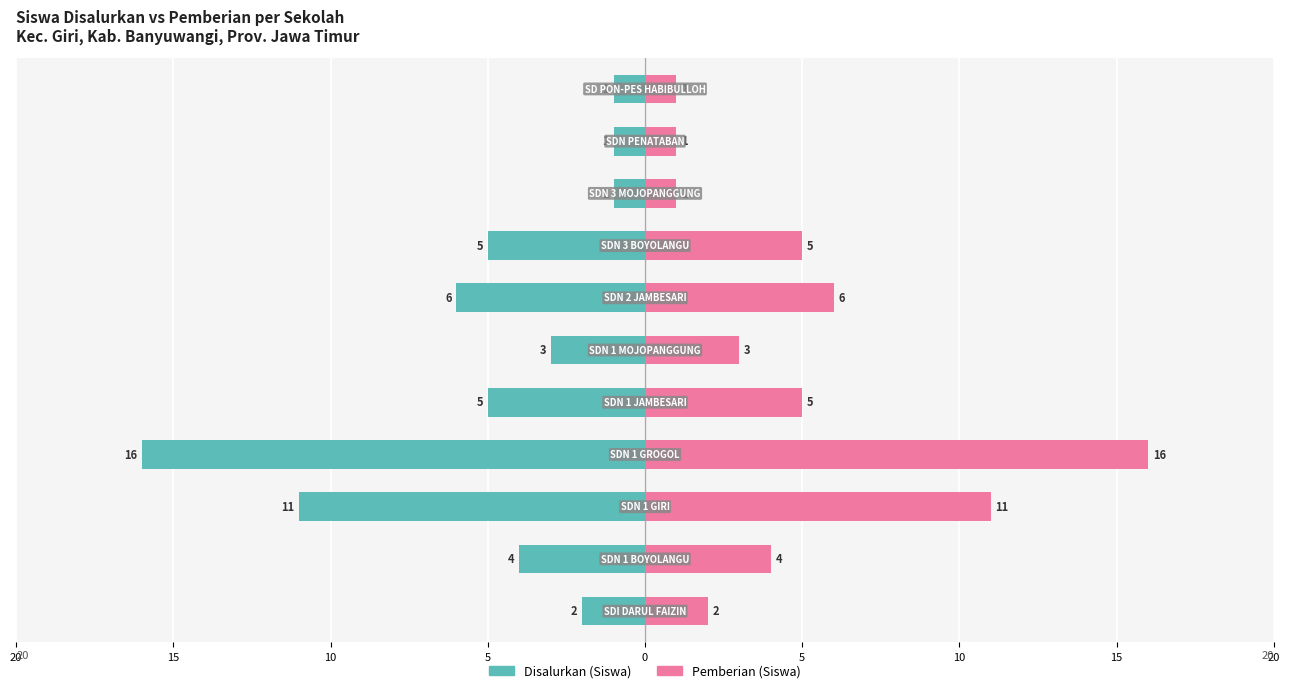

What is the value of the Pemberian (Siswa) bar at the 10th from the left?

1